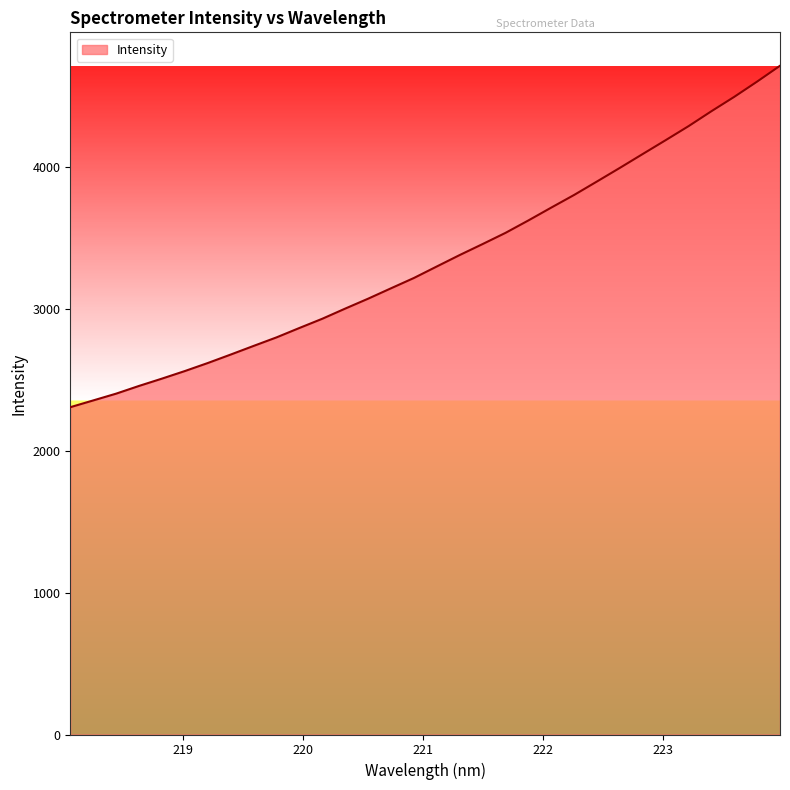

What is the greatest value displayed?

4713.2